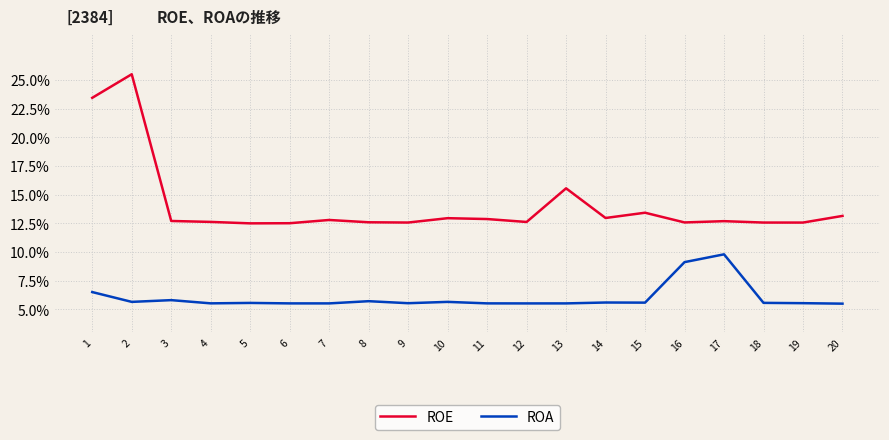

At which category is the sum across all series the highest?

2